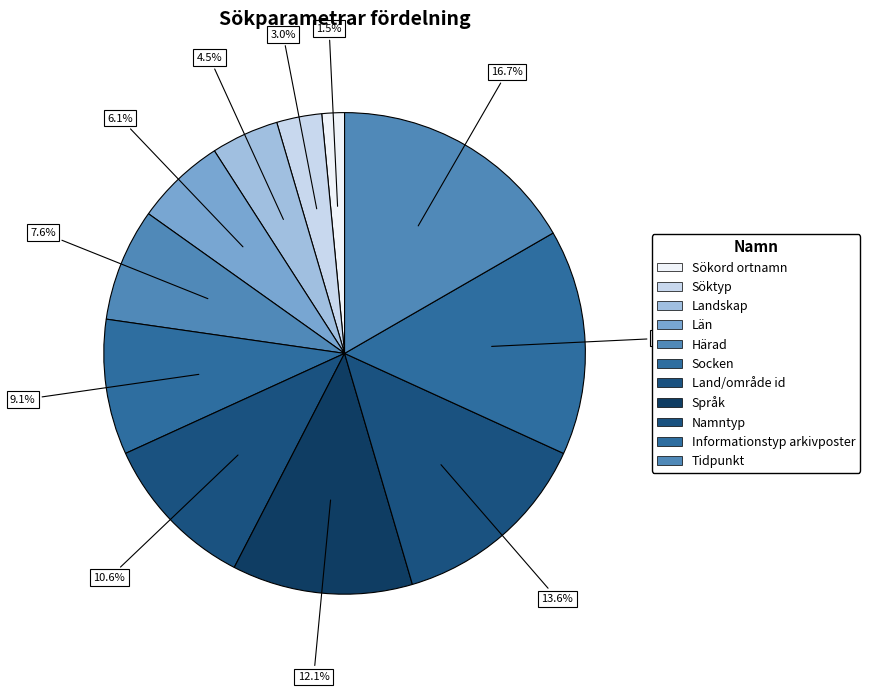

Approximately how many times larger is the value at Språk compared to Land/område id?

1.1